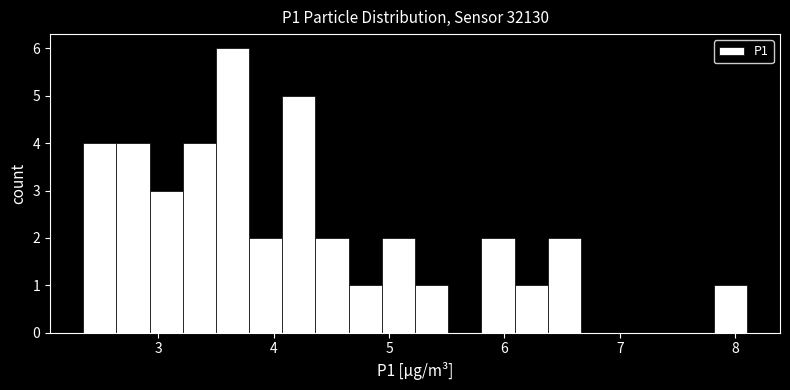

Around what value on the x-axis is the tallest bar? Give the approximate position of its centre, as read against the axis.

3.6